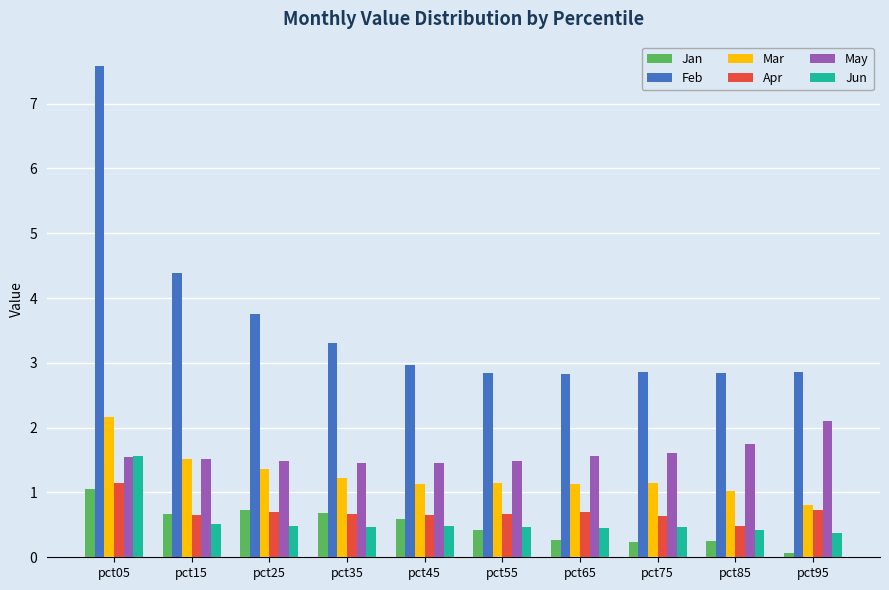

Is the value of Mar at pct75 greater than the value of Jan at pct15?

Yes